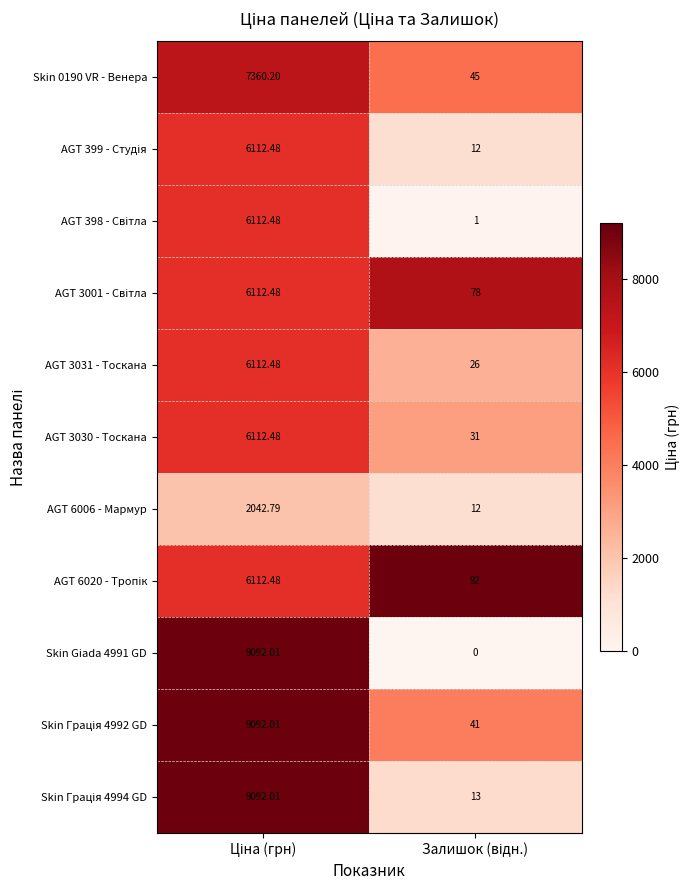

Which series changed the most between Ціна (грн) and Залишок (відн.)?

Skin Giada 4991 GD